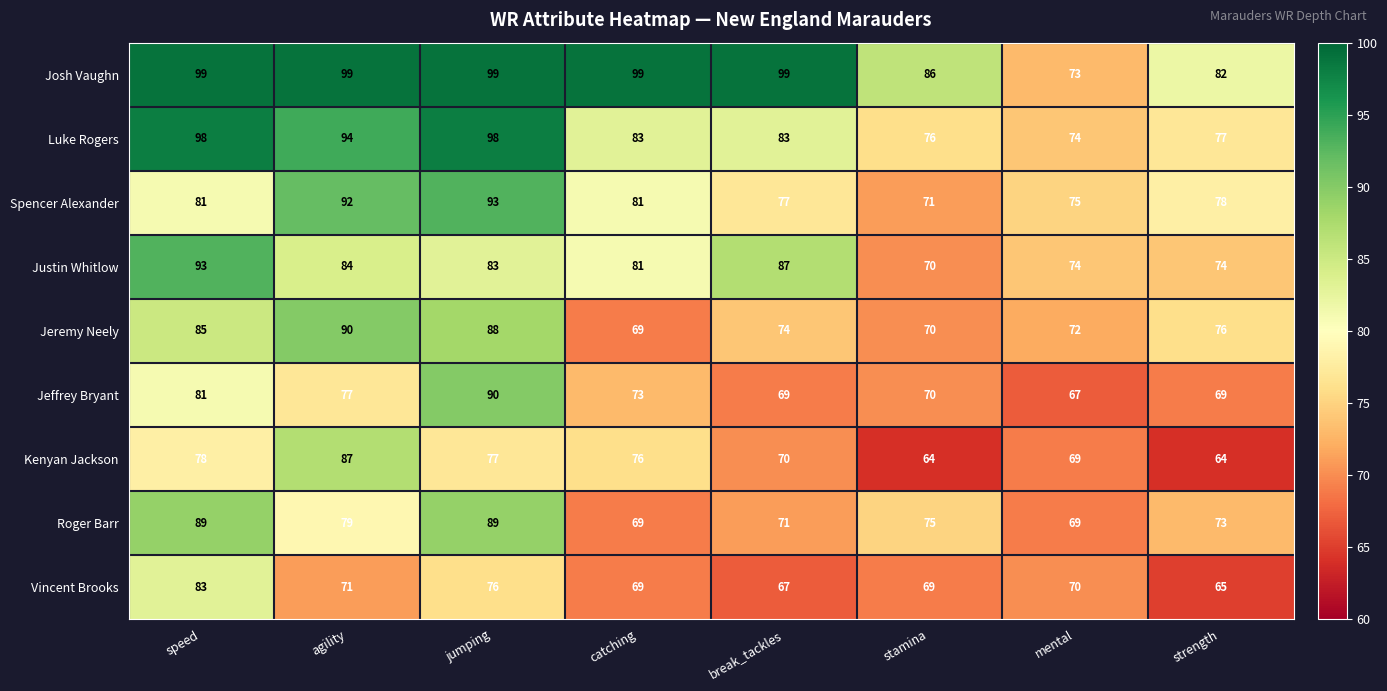

At which category is the sum across all series the highest?

jumping